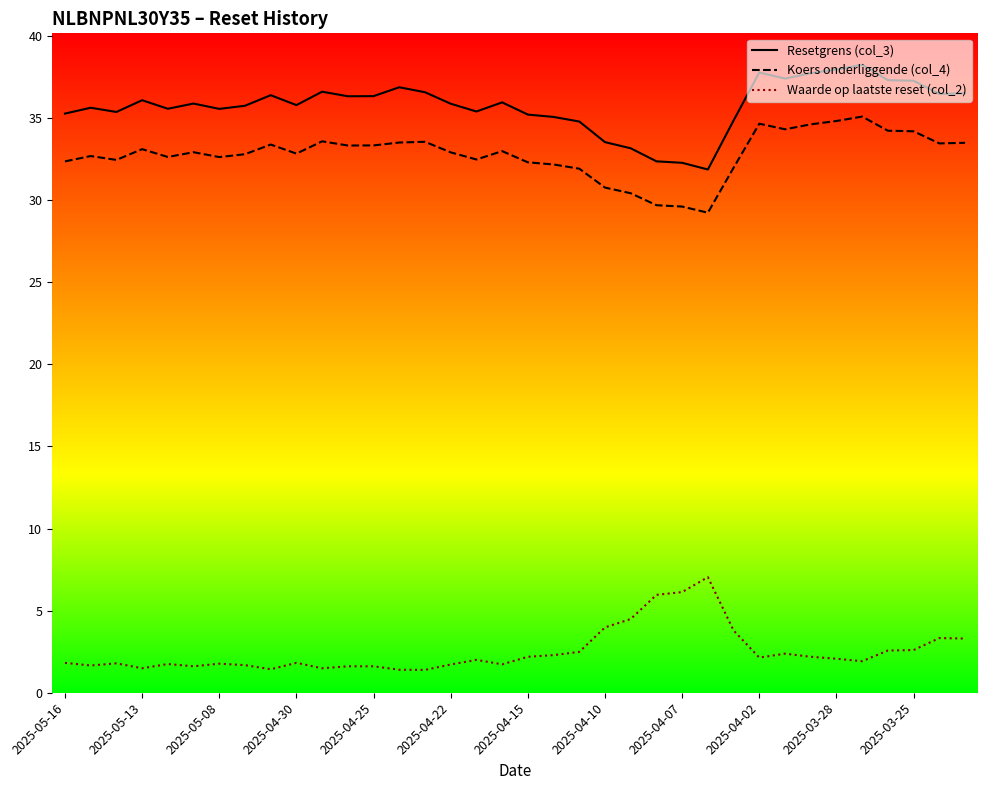

What is the highest value of the Waarde op laatste reset (col_2) series?

7.0